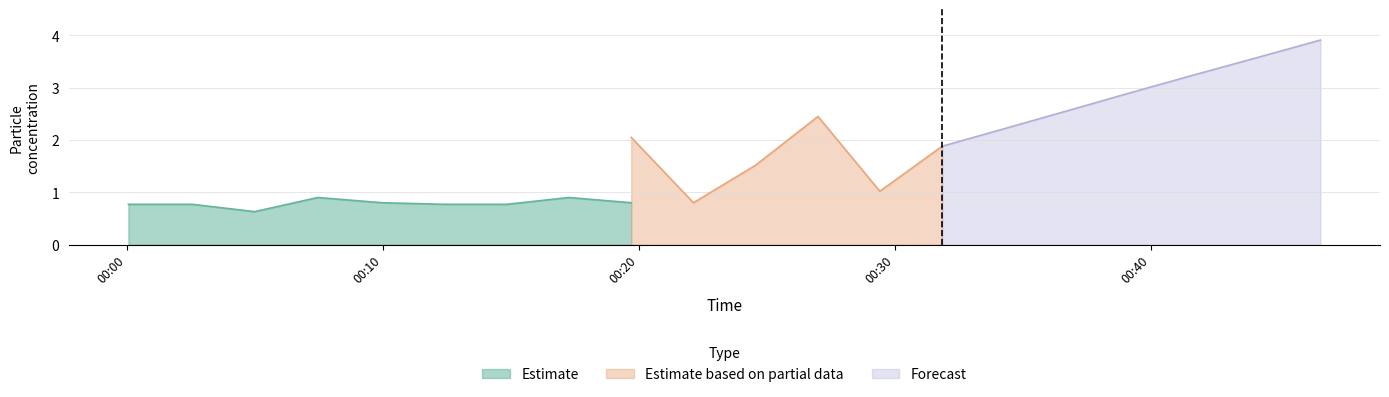

Which has a higher value, 3 or 10?

10